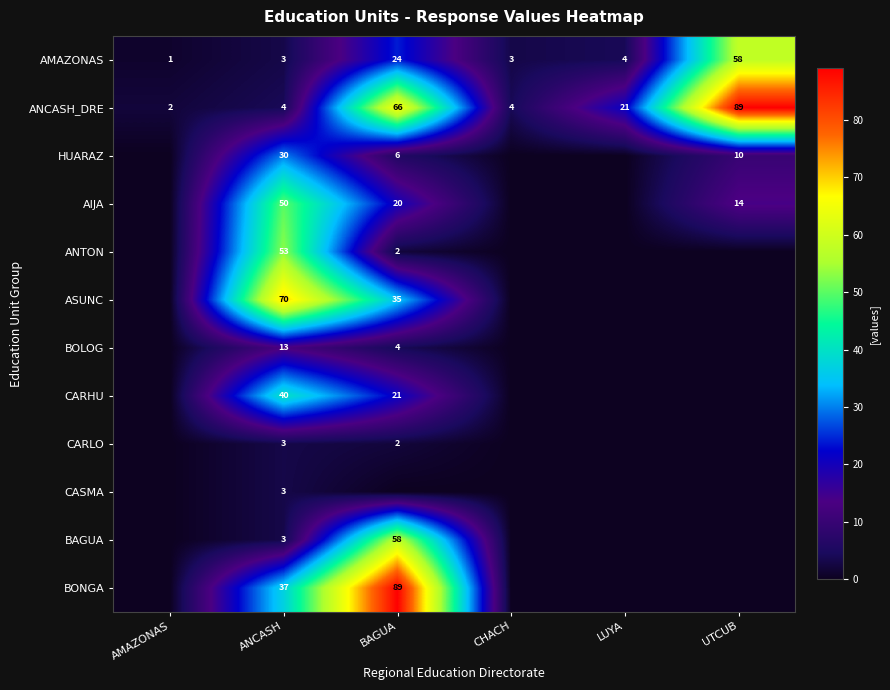

Where is AMAZONAS nearest to the value 29?

BAGUA